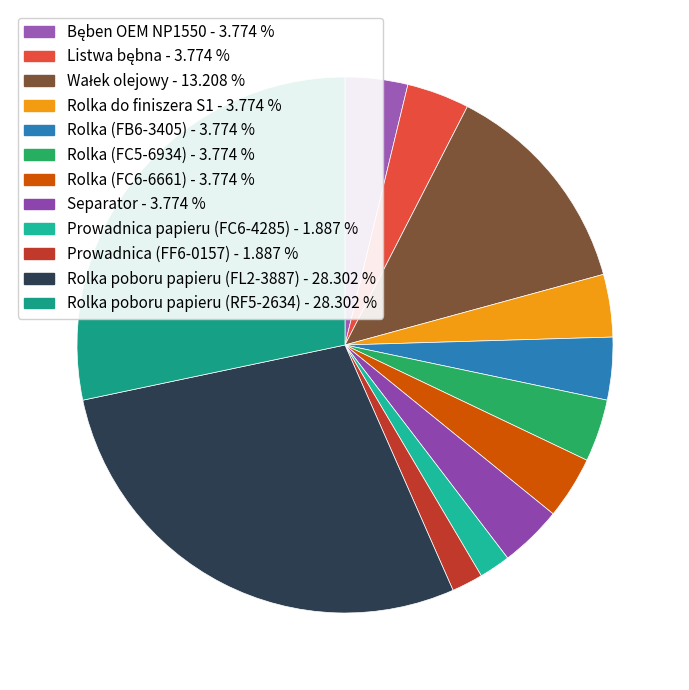

Does Rolka poboru papieru (RF5-2634) account for over 50% of the chart?

No